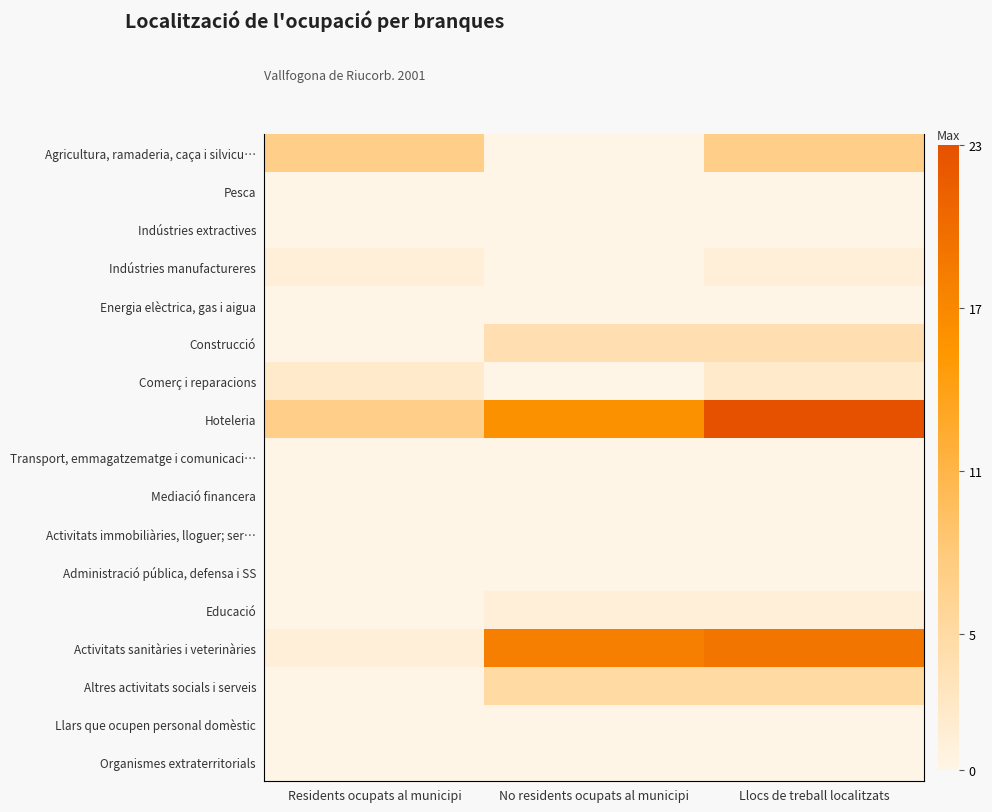

Read the Altres activitats socials i serveis value at Llocs de treball localitzats.

5